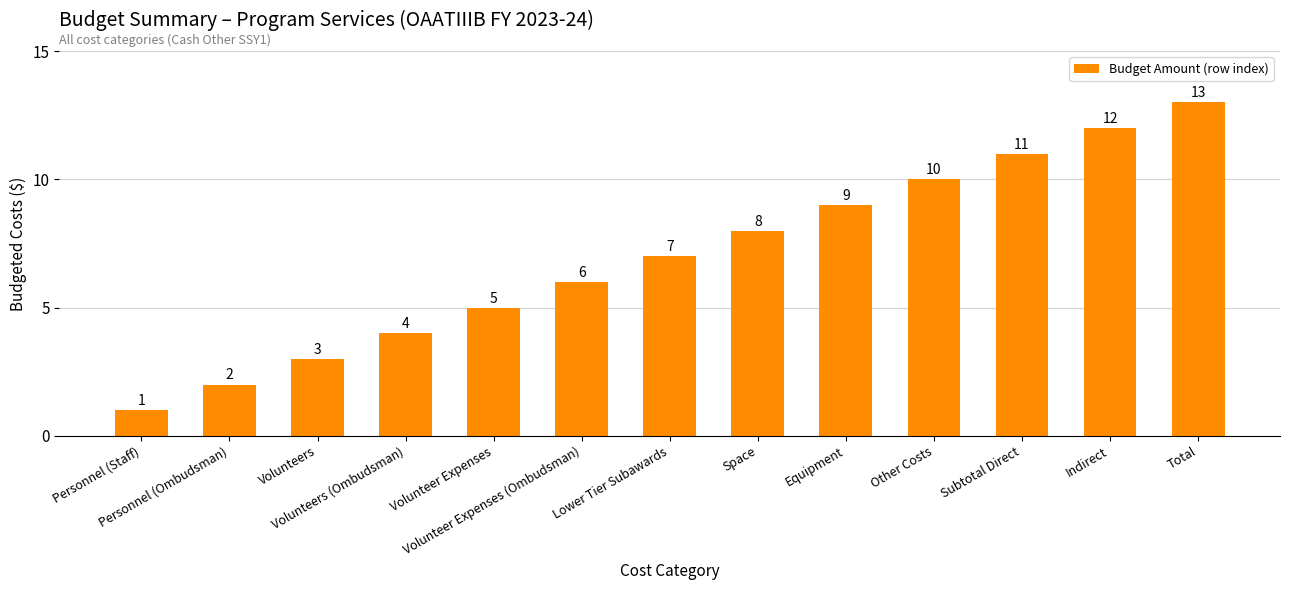

What is the maximum value shown in the chart?

13